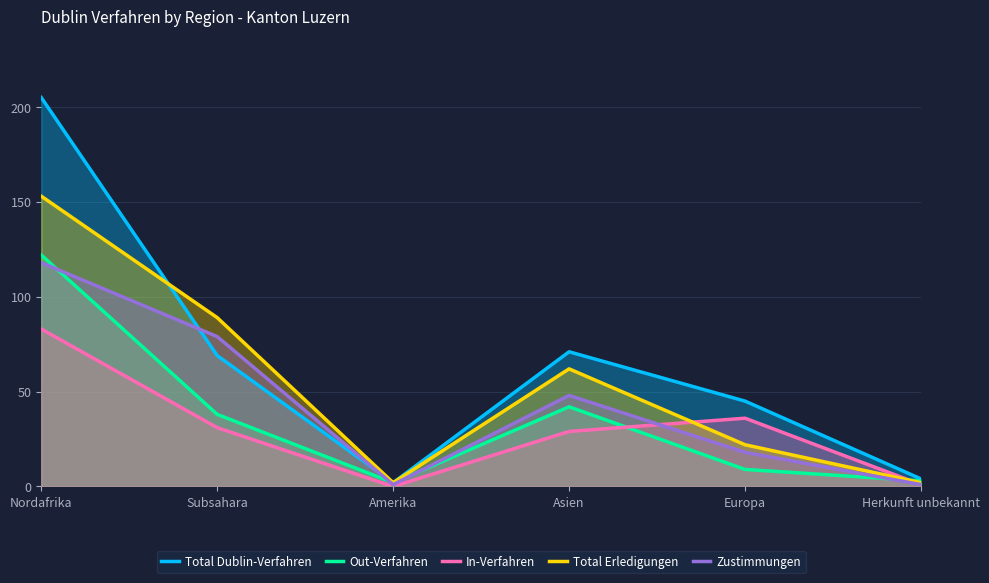

What is the difference between the highest and lowest values at Herkunft unbekannt?

3